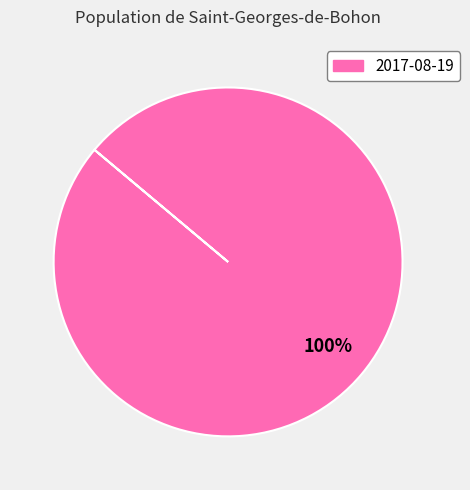

How many segments does this pie chart have?

1